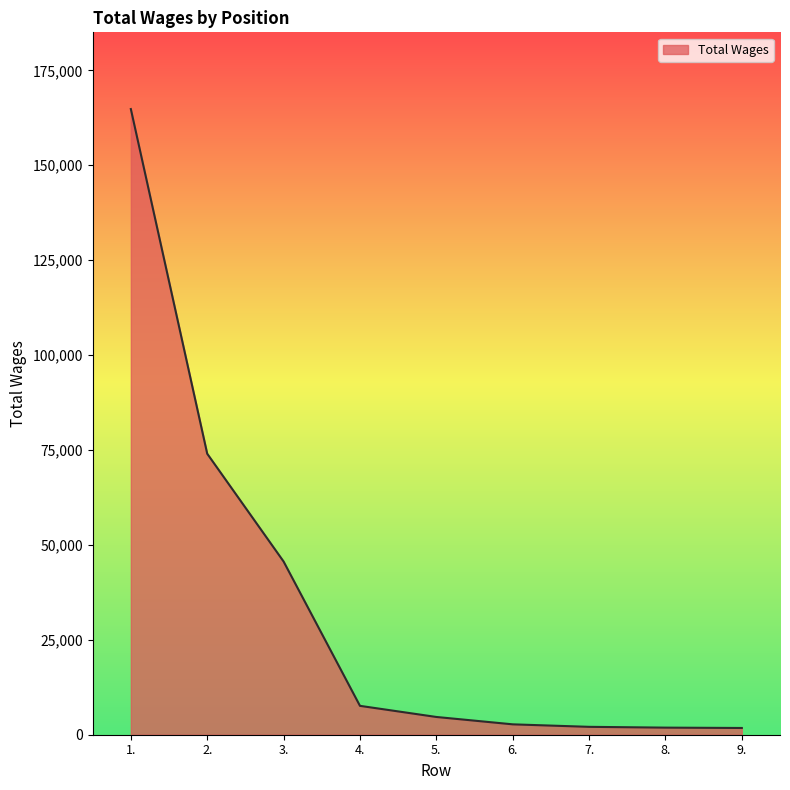

What is the maximum value shown in the chart?

164795